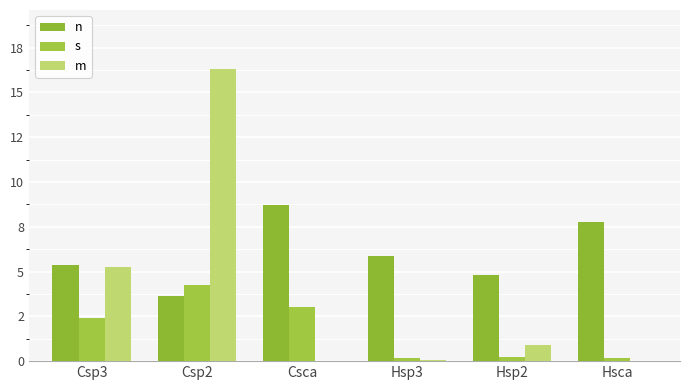

Does the chart contain stacked bars?

No